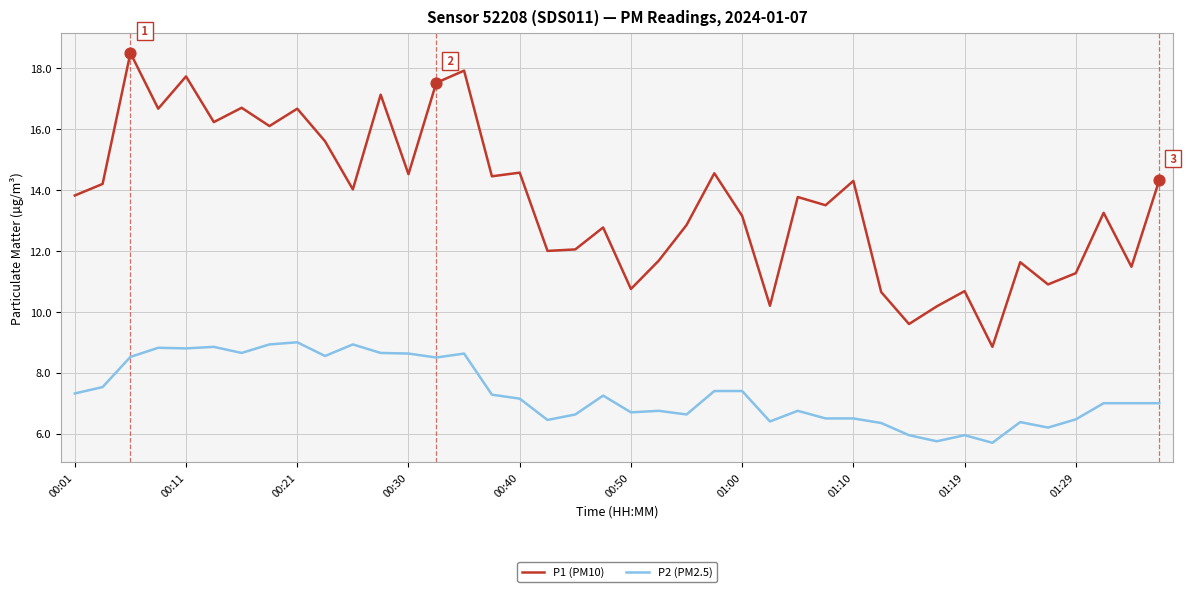

Which series has the largest total across all categories?

P1 (PM10)